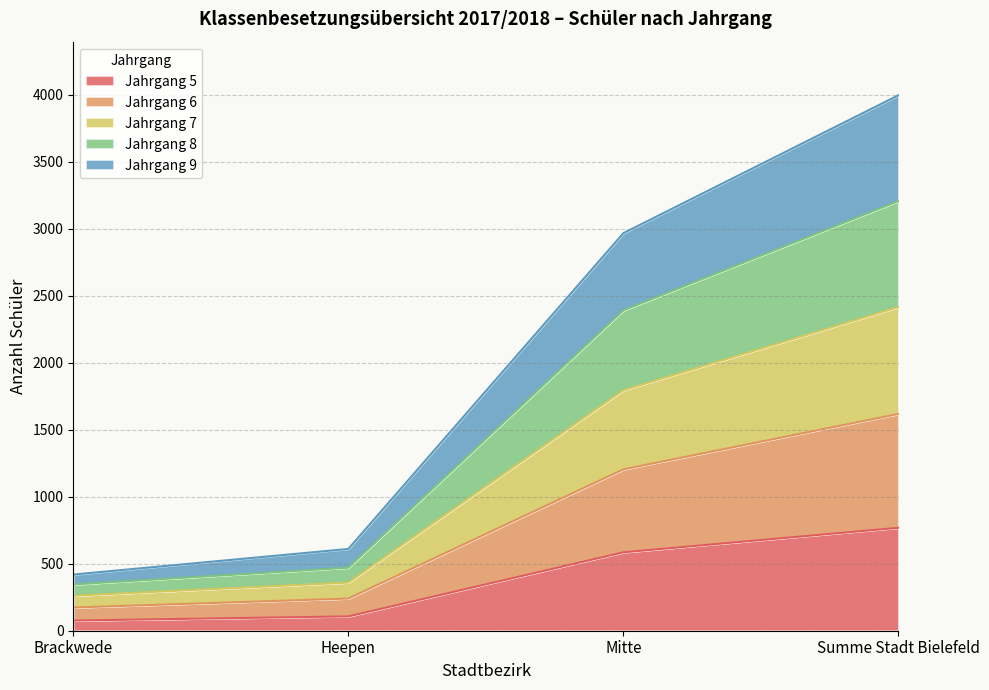

Which series has the widest spread of values?

Jahrgang 6